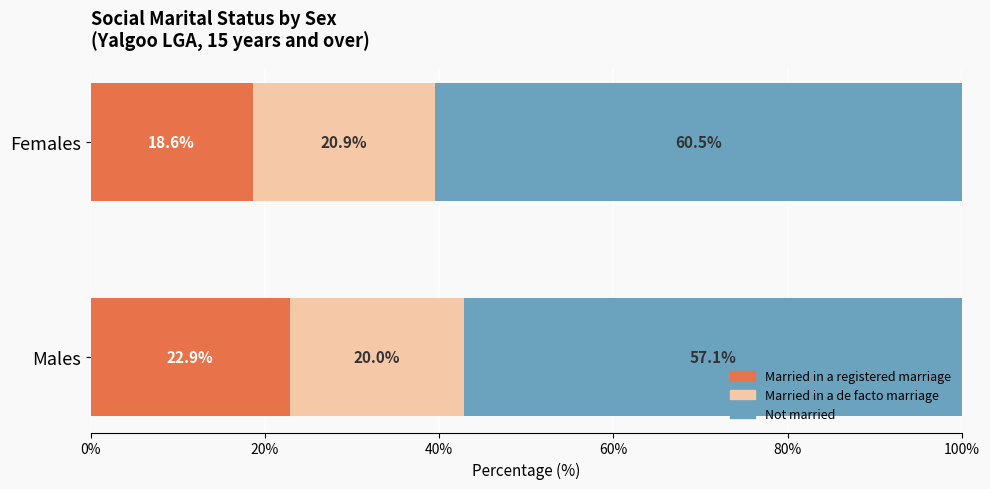

What is the total value across all series at Males?

100.0